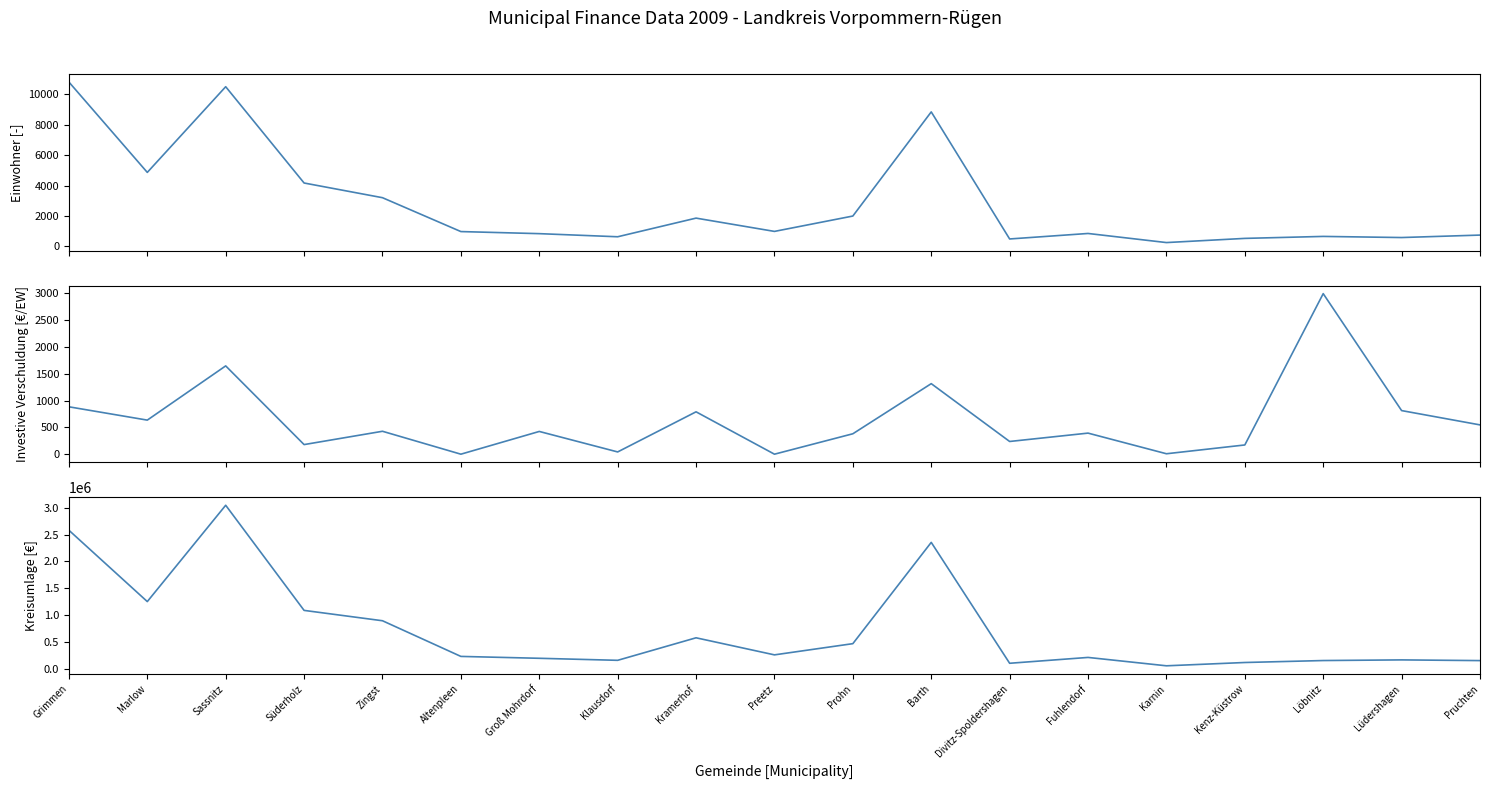

Where does the Einwohner series first go above 972?

Grimmen